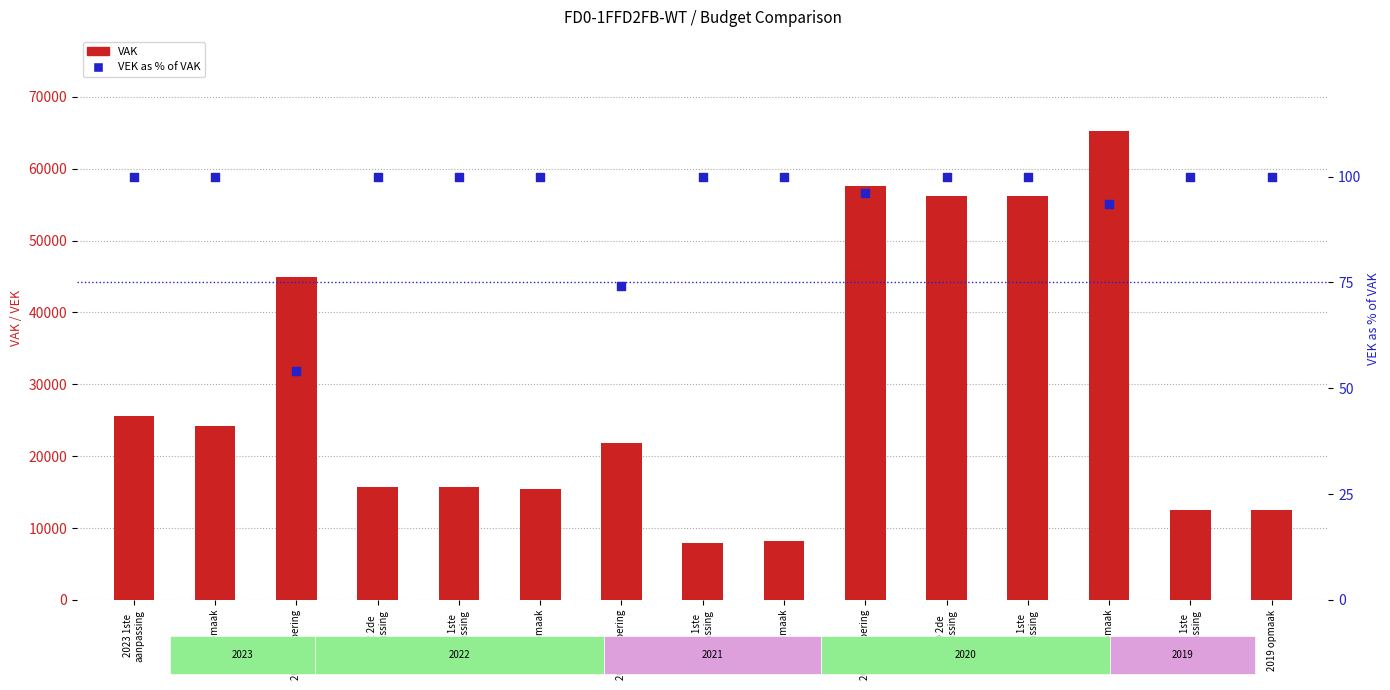

Which series has the largest Y range (max minus min)?

VAK